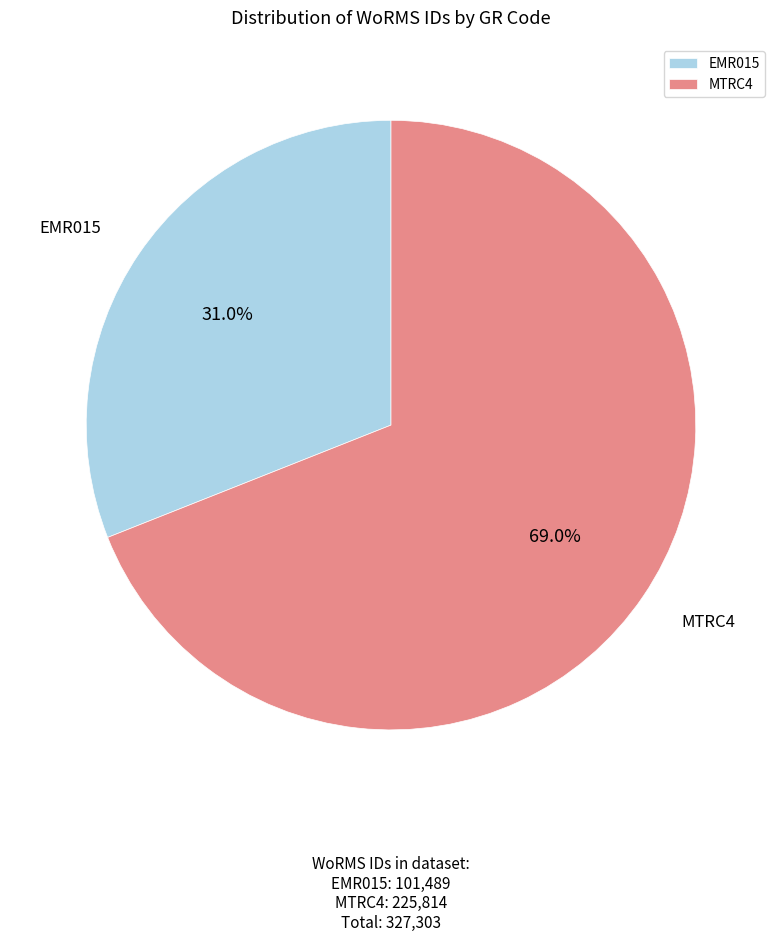

To the nearest percent, what is the combined percentage of MTRC4 and EMR015?

100%